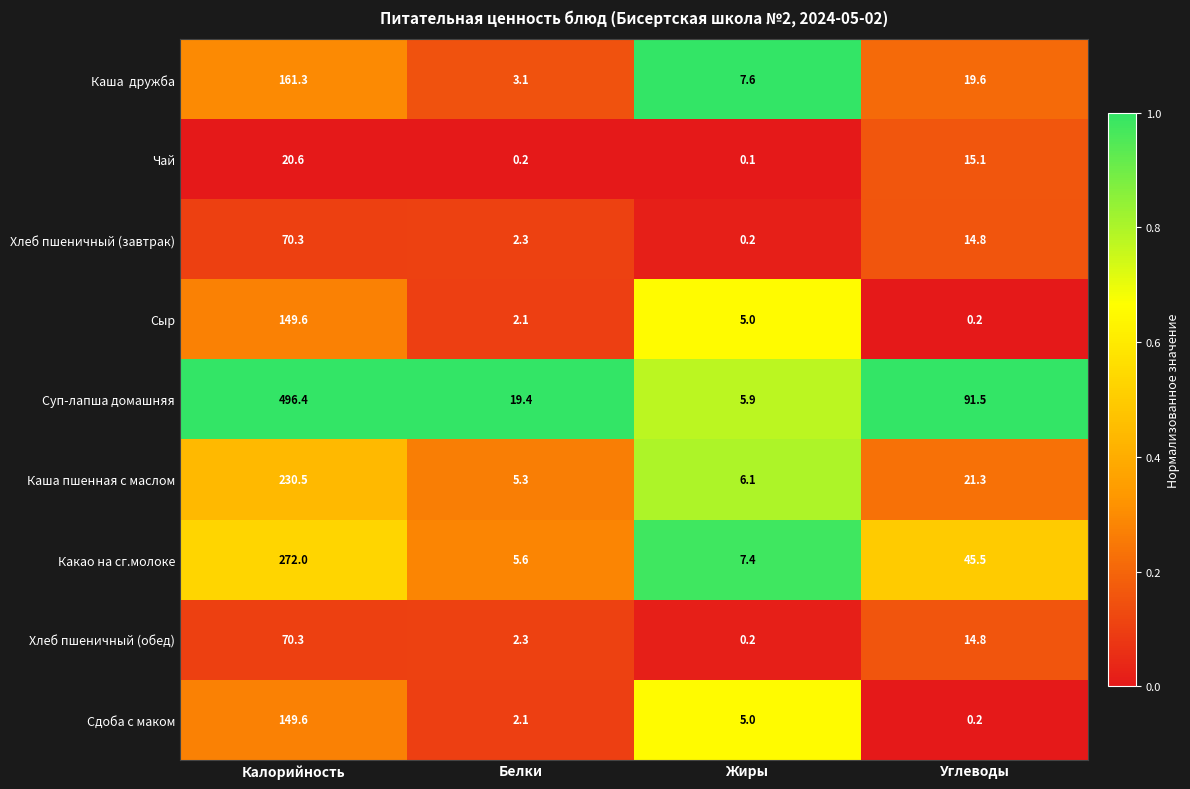

The Хлеб пшеничный (завтрак) series shows 19.3 at Углеводы. True or false?

False